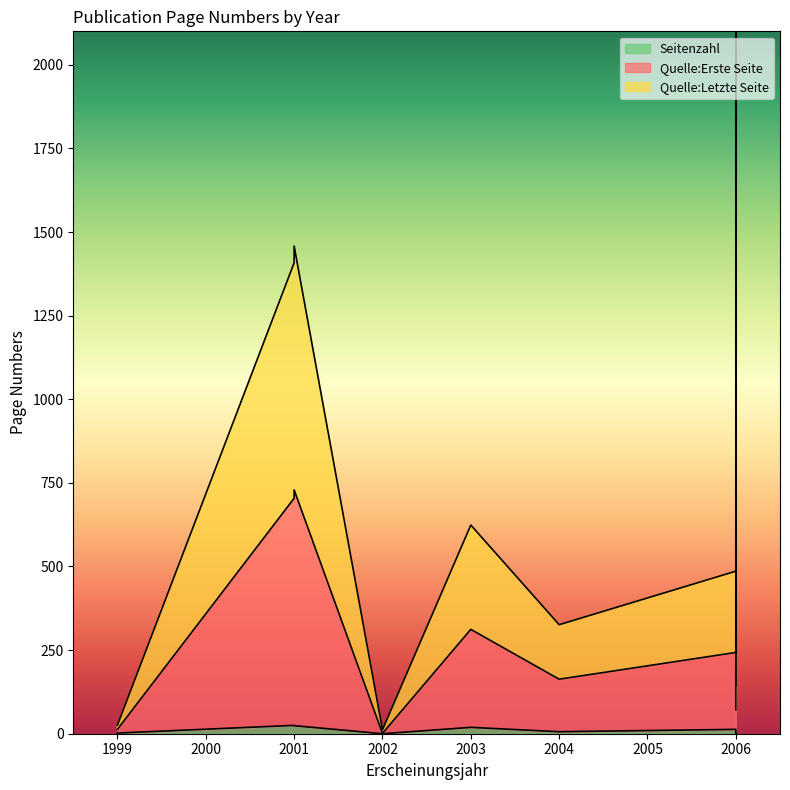

What is the difference between the maximum and minimum values in the Quelle:Erste Seite series?

1896